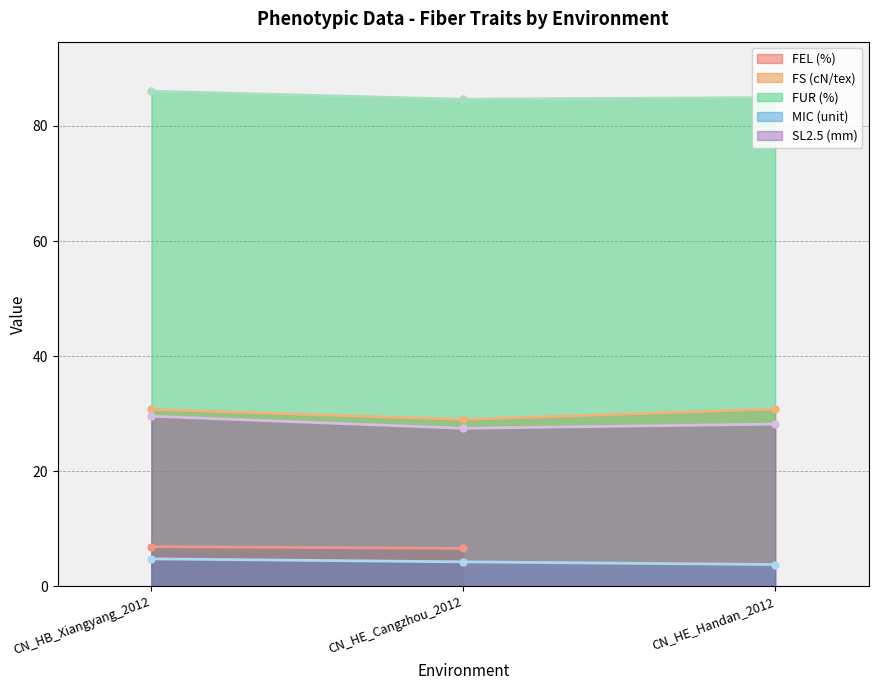

True or false: FUR (%) has a value of 26.2 at CN_HB_Xiangyang_2012.

False